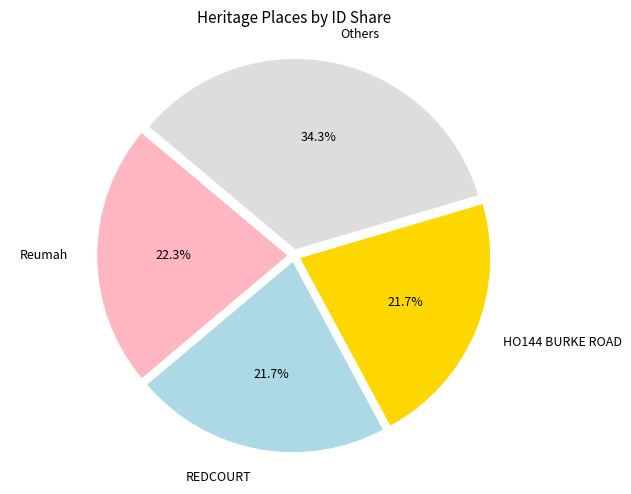

Which has a higher value, Others or REDCOURT?

Others